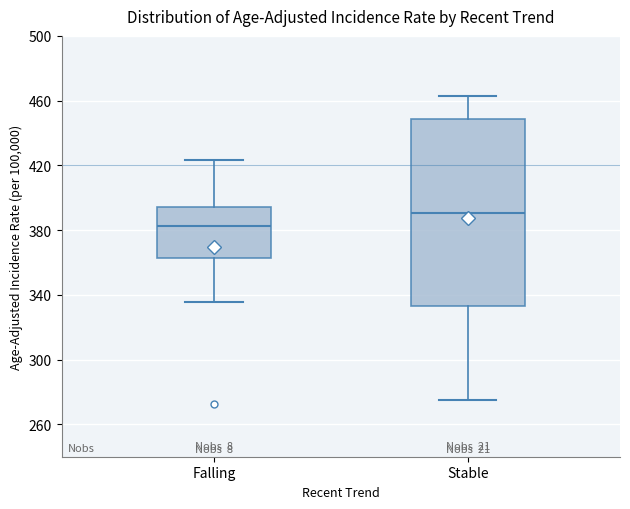

Reading left to right, transcribe this box plot: for each box, give where its median line is, the range the box spans, and where its two whiskers end, as read against the y-axis. The values are not printed on the chart, so give them approximately, as read against the axis.

Falling: median 380, box 360 to 395, whiskers 335 to 425
Stable: median 390, box 335 to 450, whiskers 275 to 465